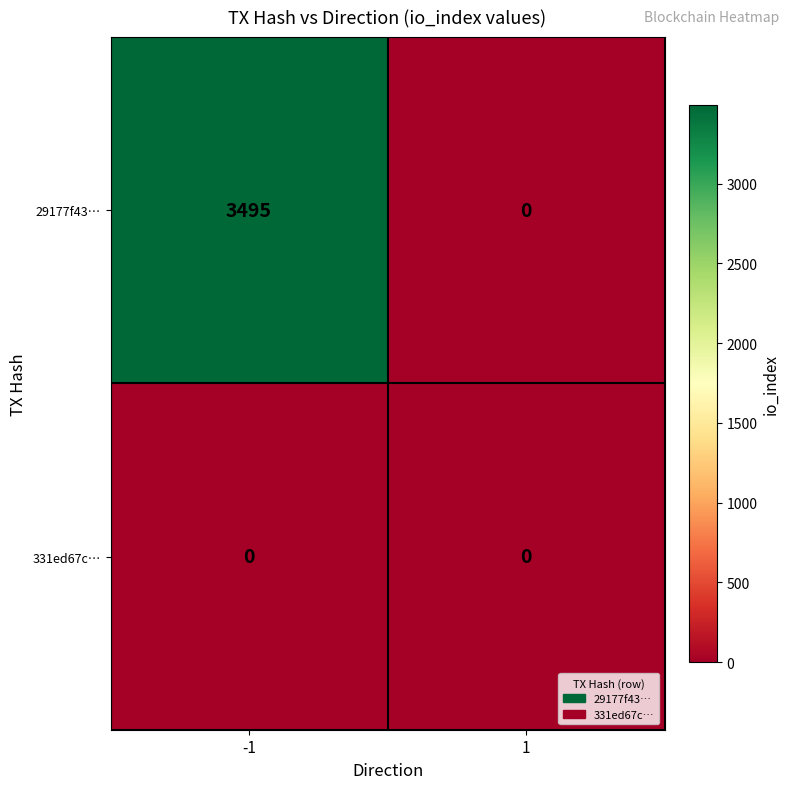

What is the total value across all series at -1?

3495